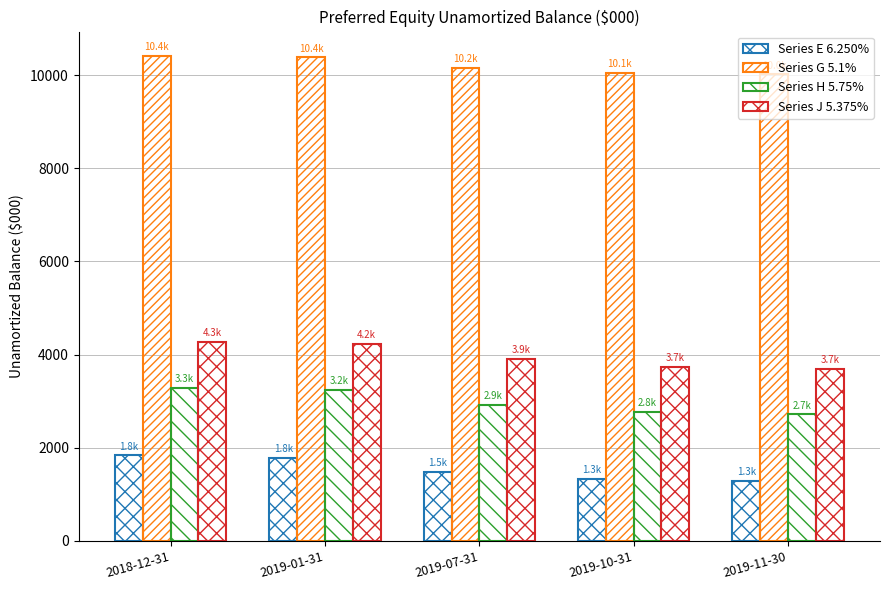

Does the chart contain stacked bars?

No